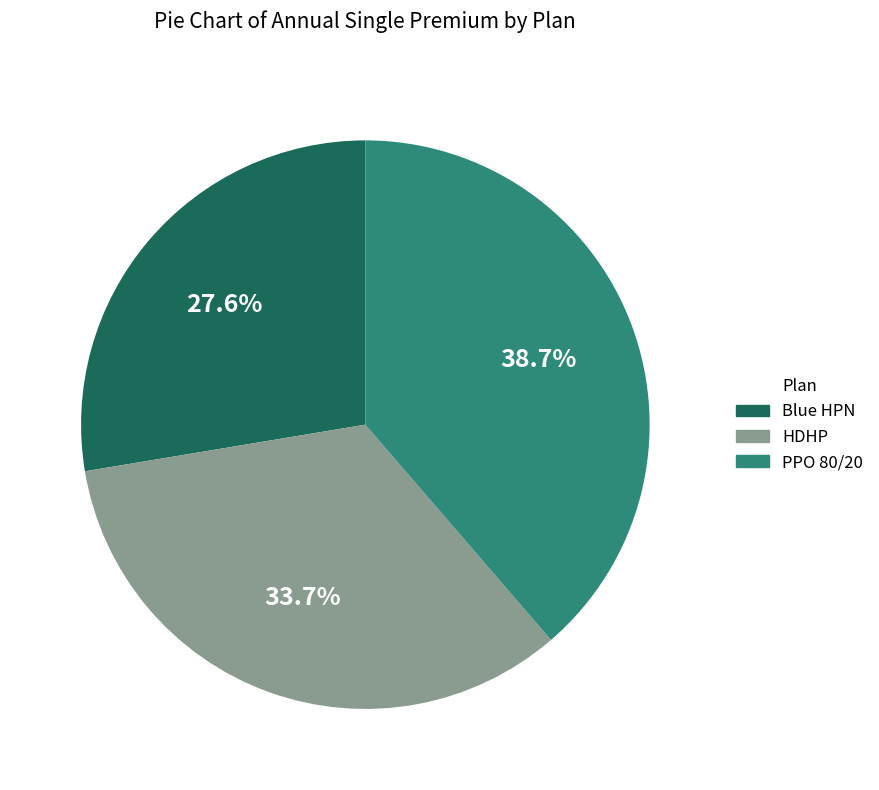

How many segments does this pie chart have?

3